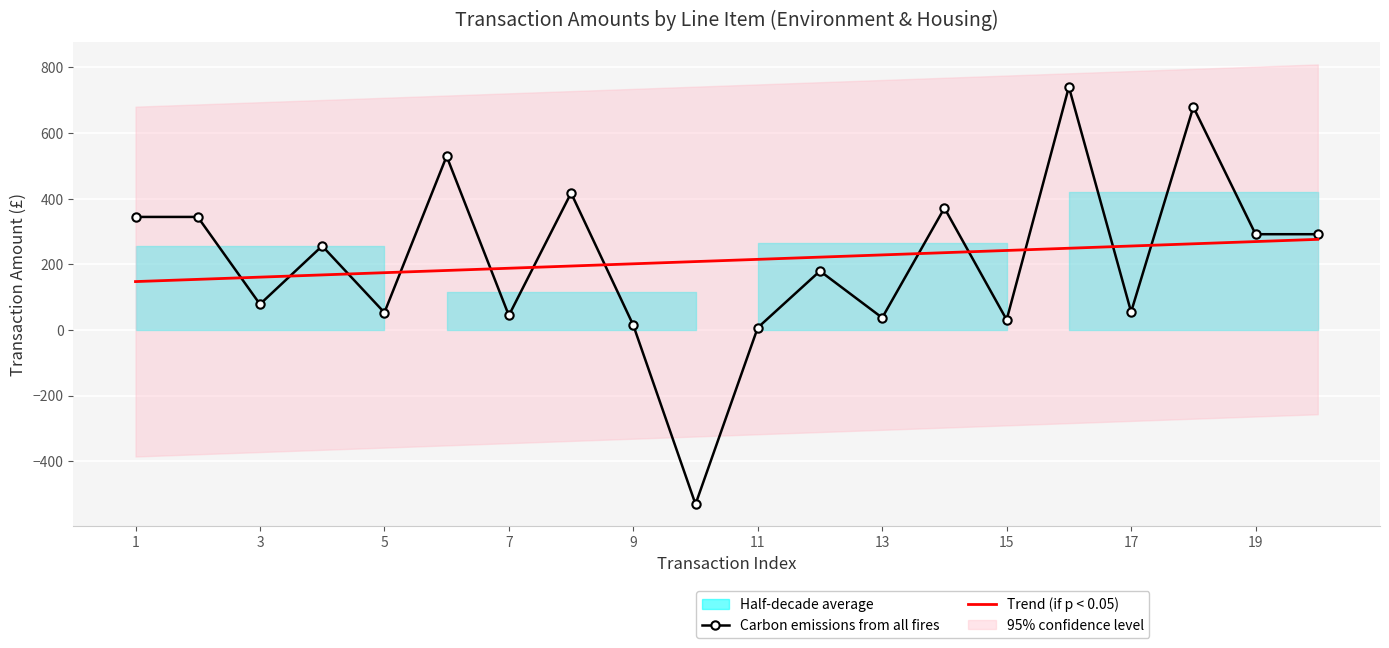

What is the difference between the maximum and second lowest values in the Carbon emissions from all fires series?

733.6